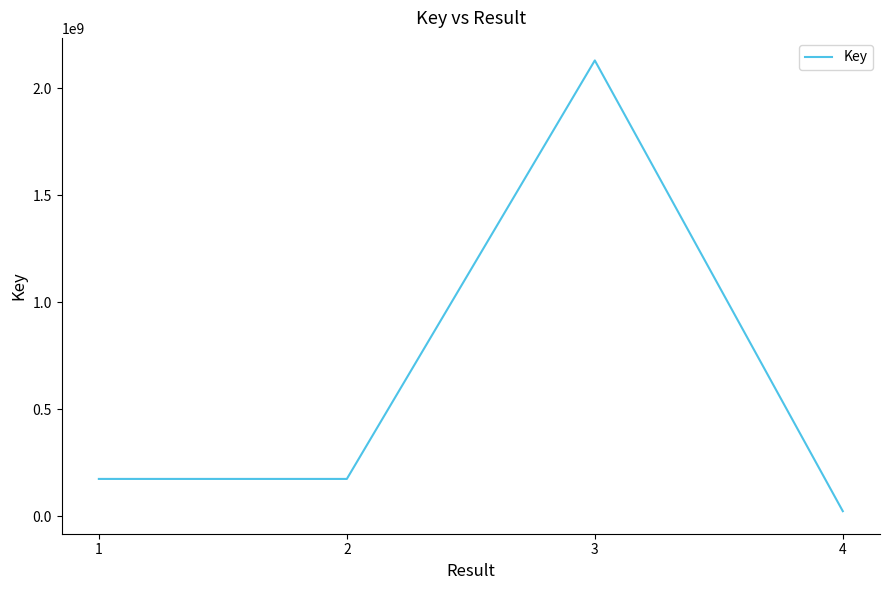

What is the difference between the maximum and second lowest values?

1956498269